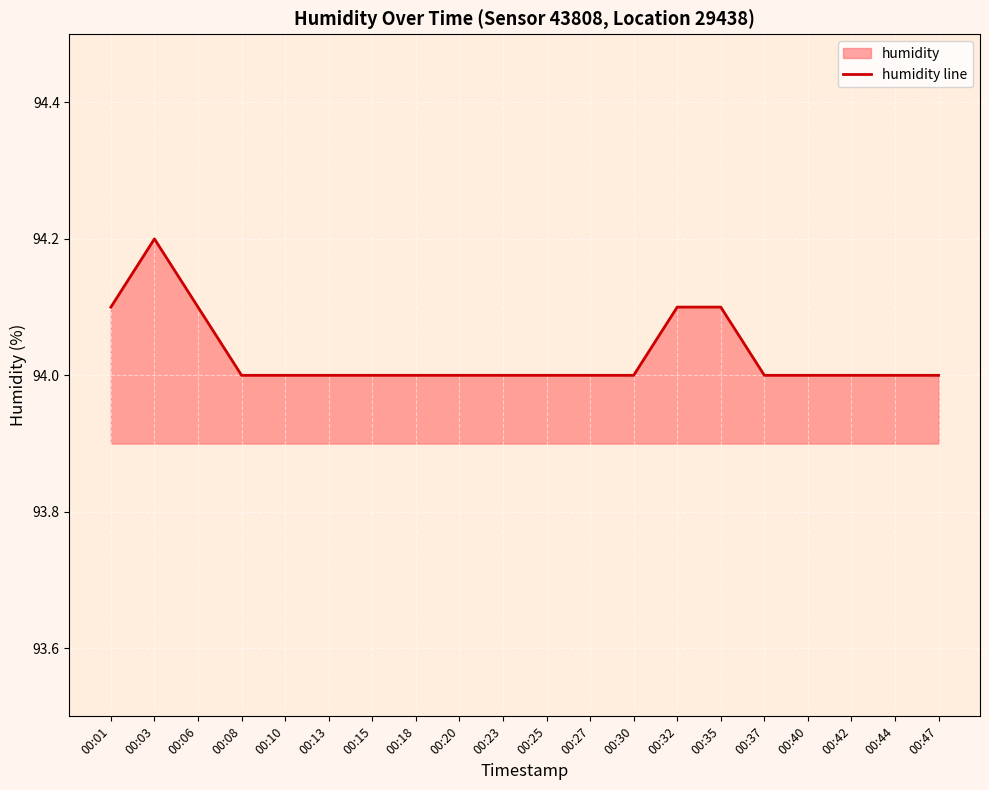

Which label corresponds to the largest value in the chart?

00:03